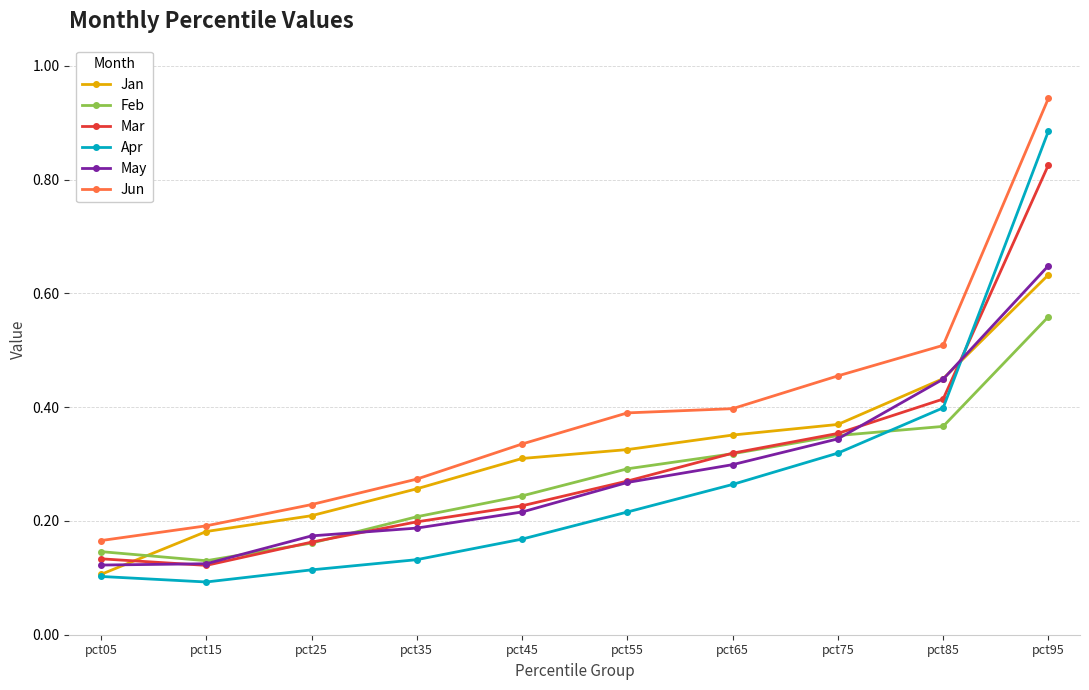

Count the number of categories in the chart.

10